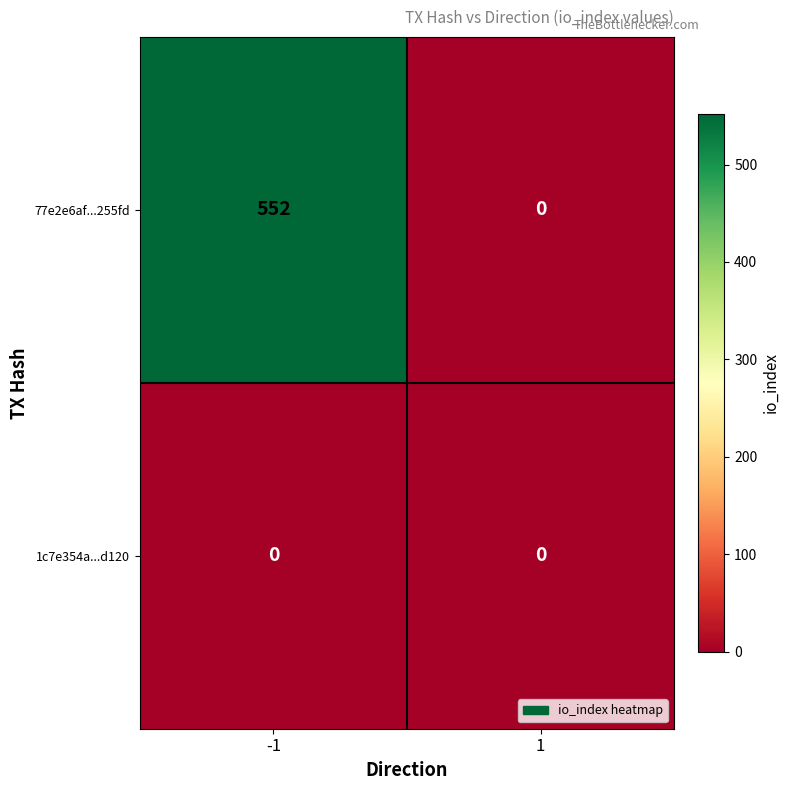

At how many categories does at least one series exceed 192?

1